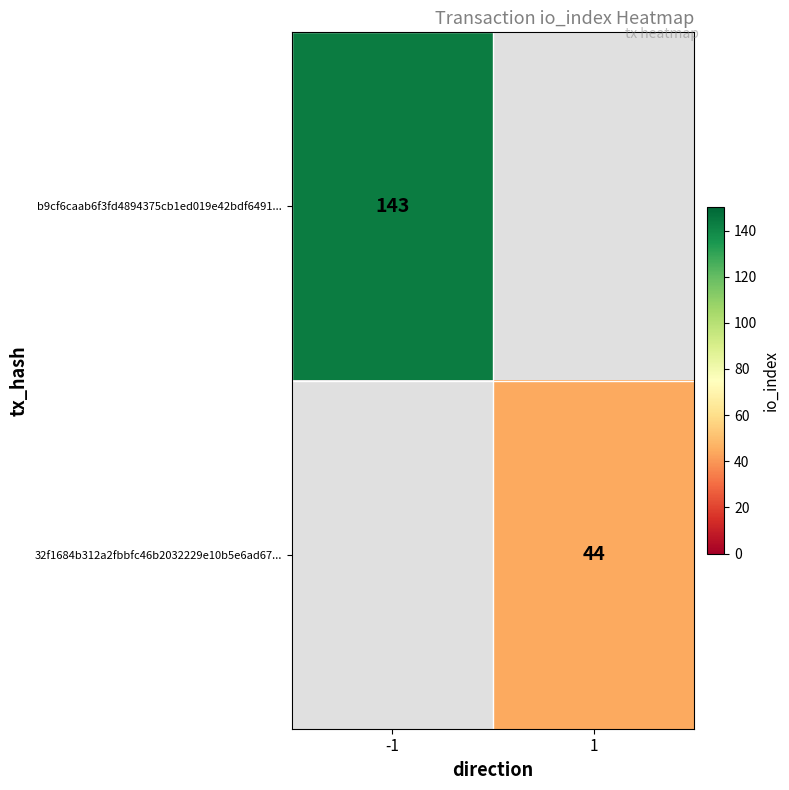

The b9cf6caab6f3fd4894375cb1ed019e42bdf6491... series shows 143 at -1. True or false?

True